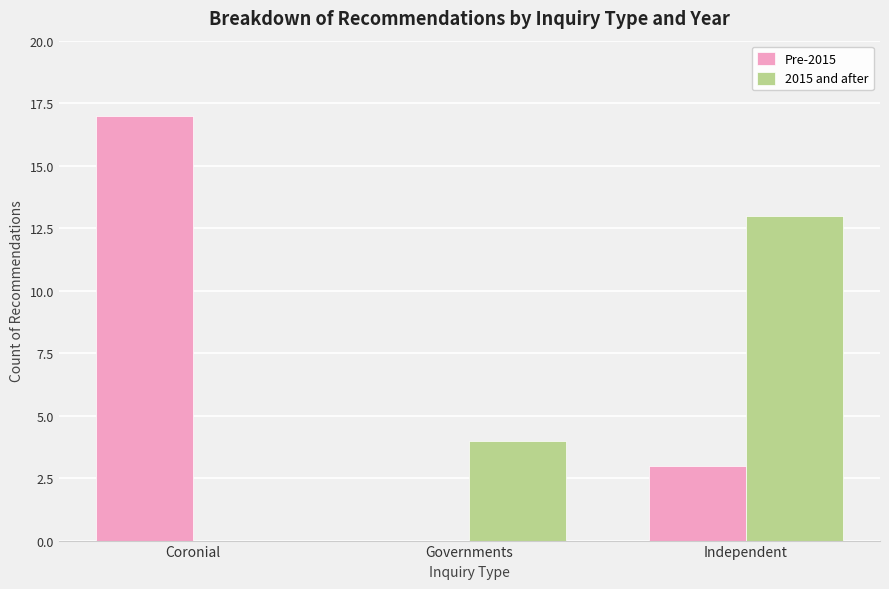

At which label is 2015 and after closest to 6?

Governments